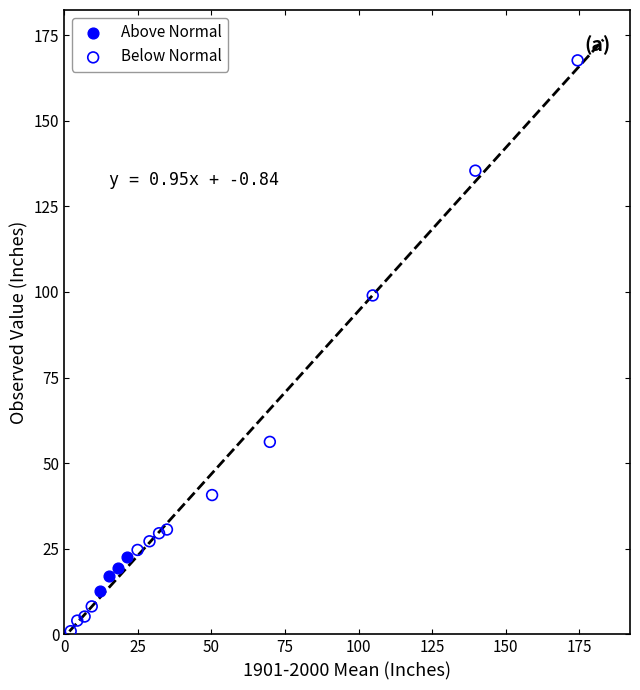

What are all the series names shown in the legend?

Above Normal, Below Normal